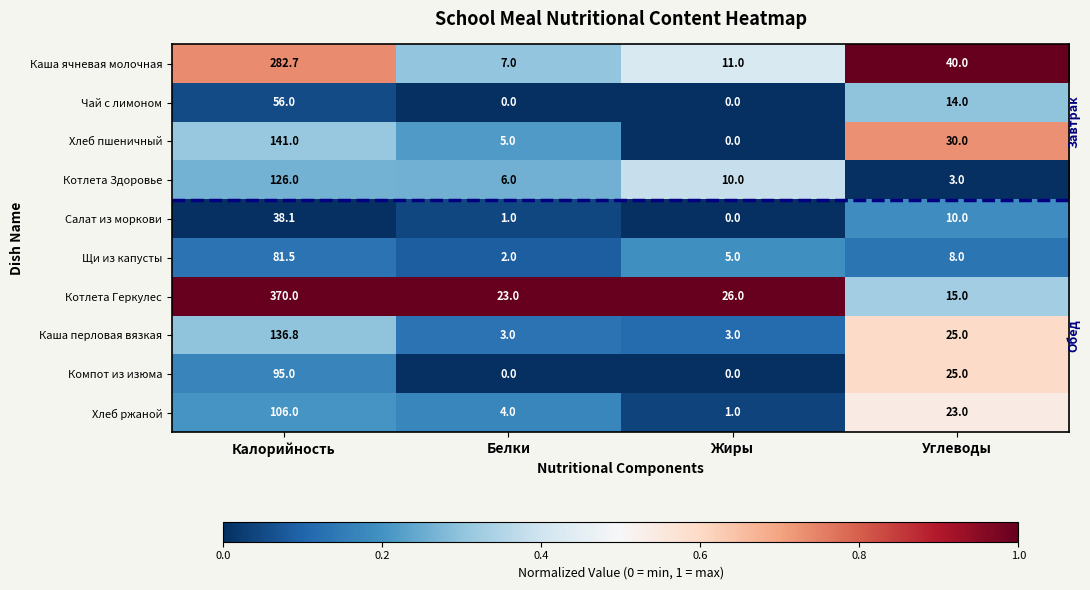

At how many categories does at least one series exceed 0?

4